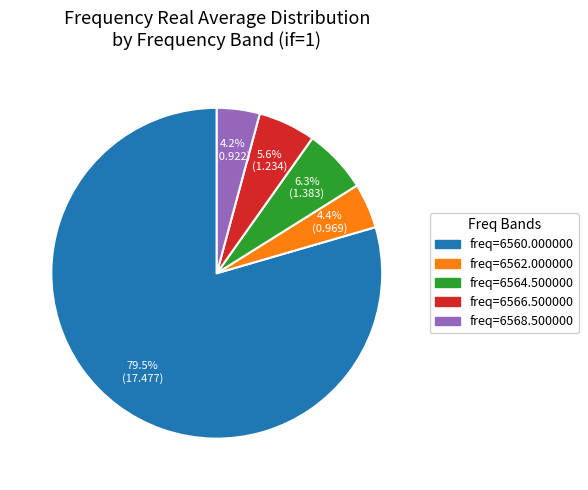

To the nearest percent, what is the average slice percentage?

20%